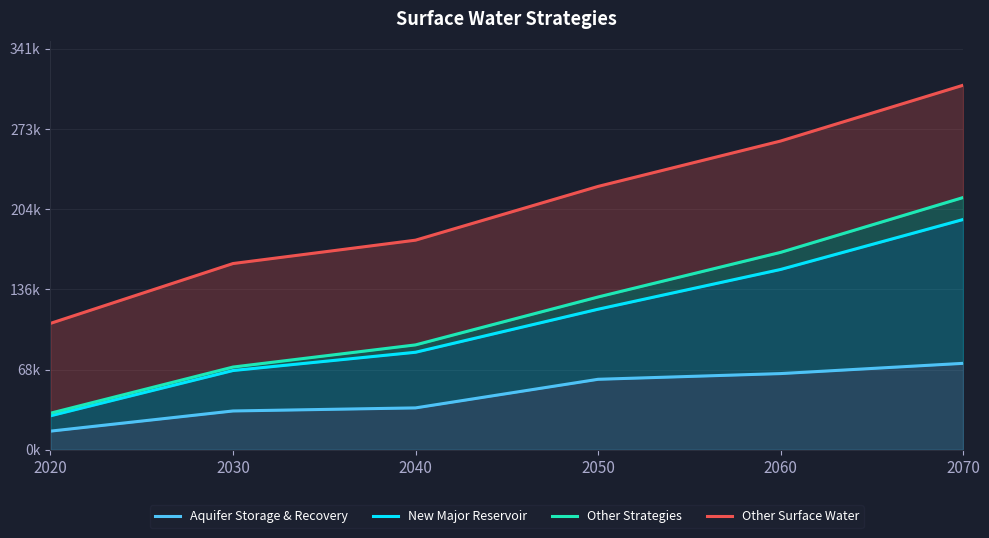

What are all the series names shown in the legend?

Aquifer Storage & Recovery, New Major Reservoir, Other Strategies, Other Surface Water